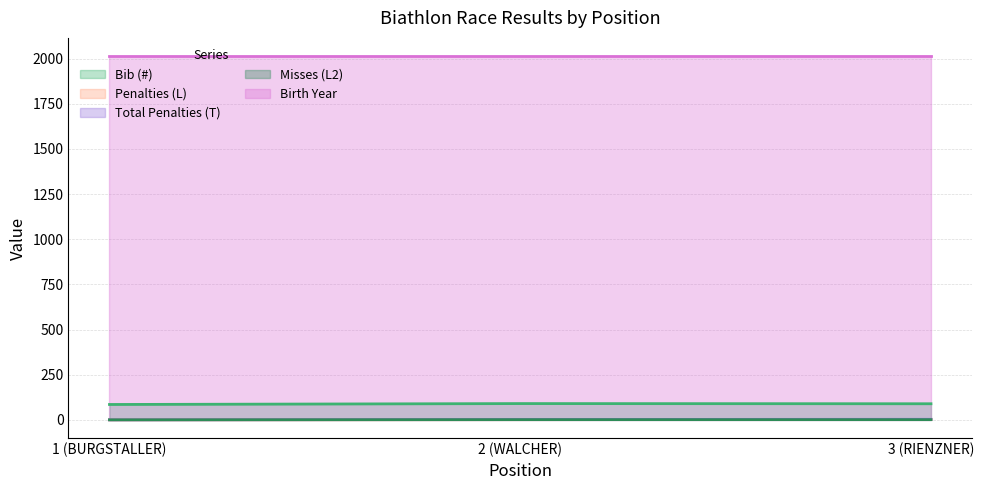

Is it true that Bib (#) equals 32 at 2 (WALCHER)?

False